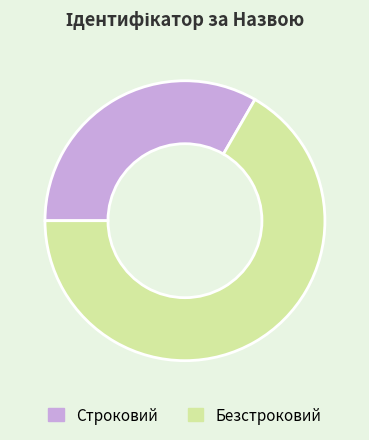

What is the majority slice?

Безстроковий